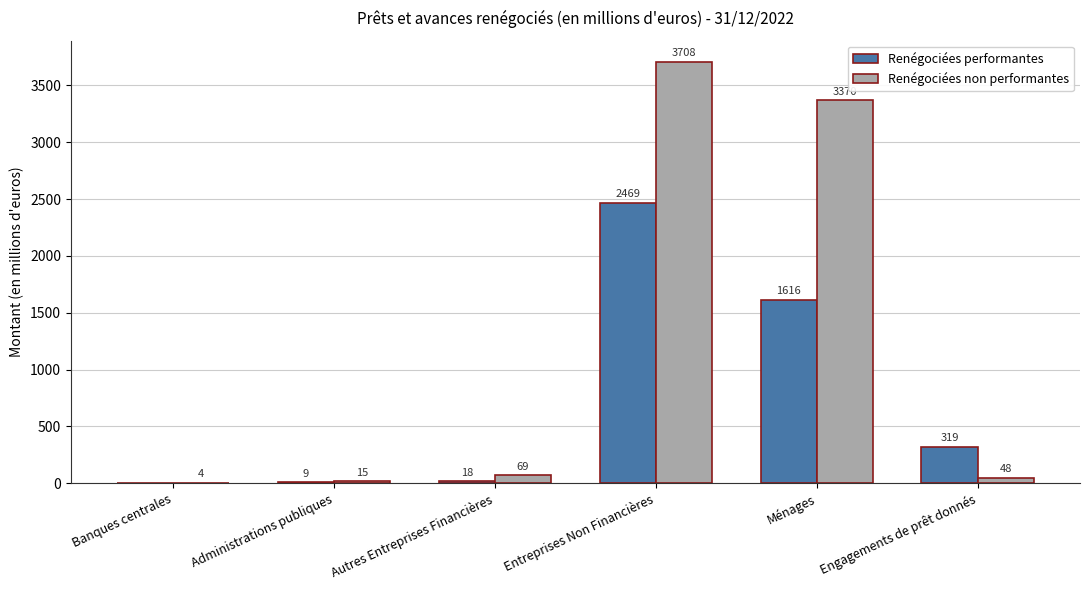

How many groups of bars are there?

6